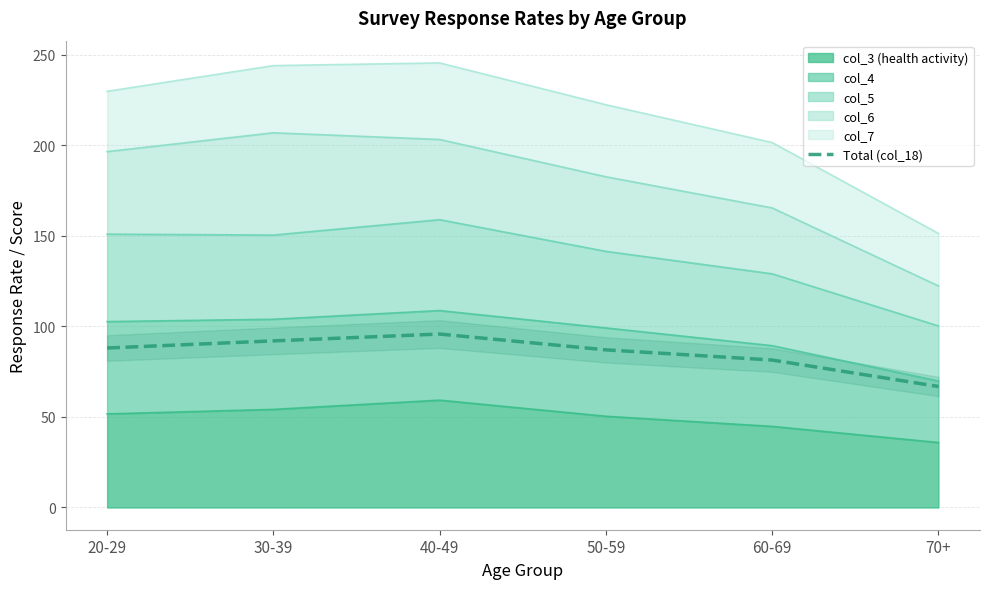

The value at 30-39 is 92.0. True or false?

True